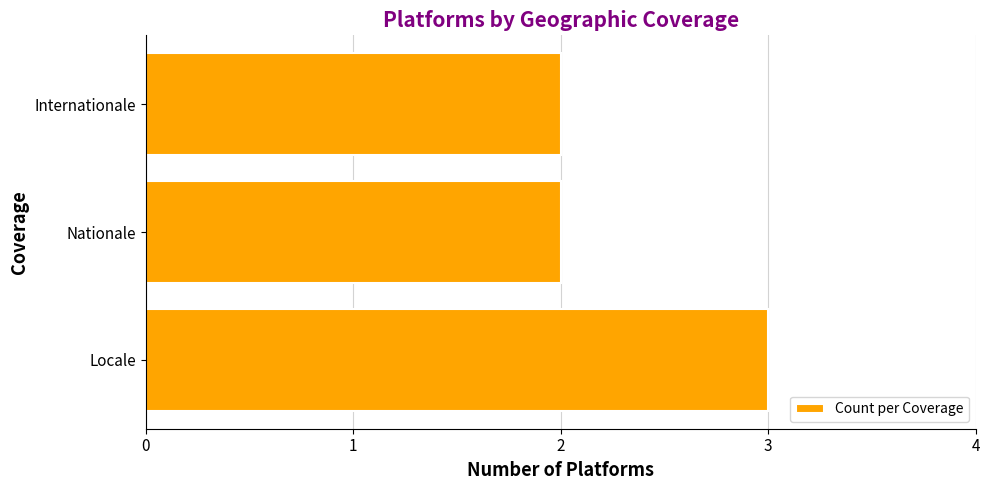

The value at Internationale is 2. True or false?

True